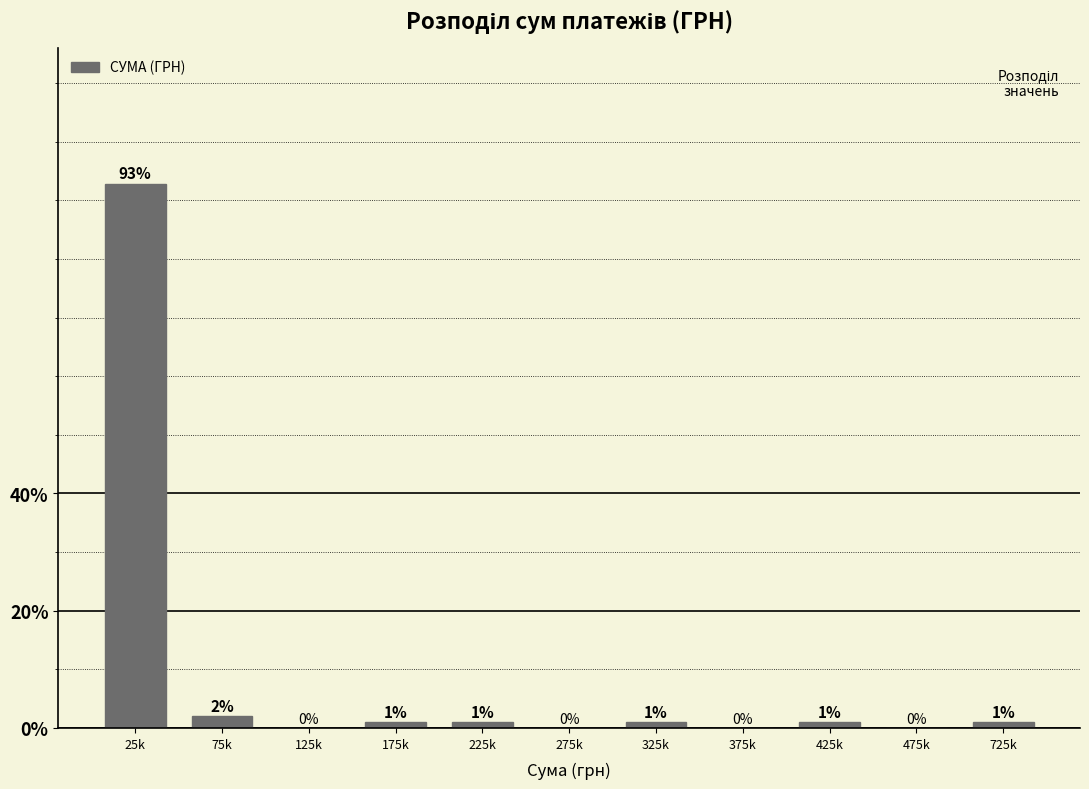

Where does the data first go above 1?

25k